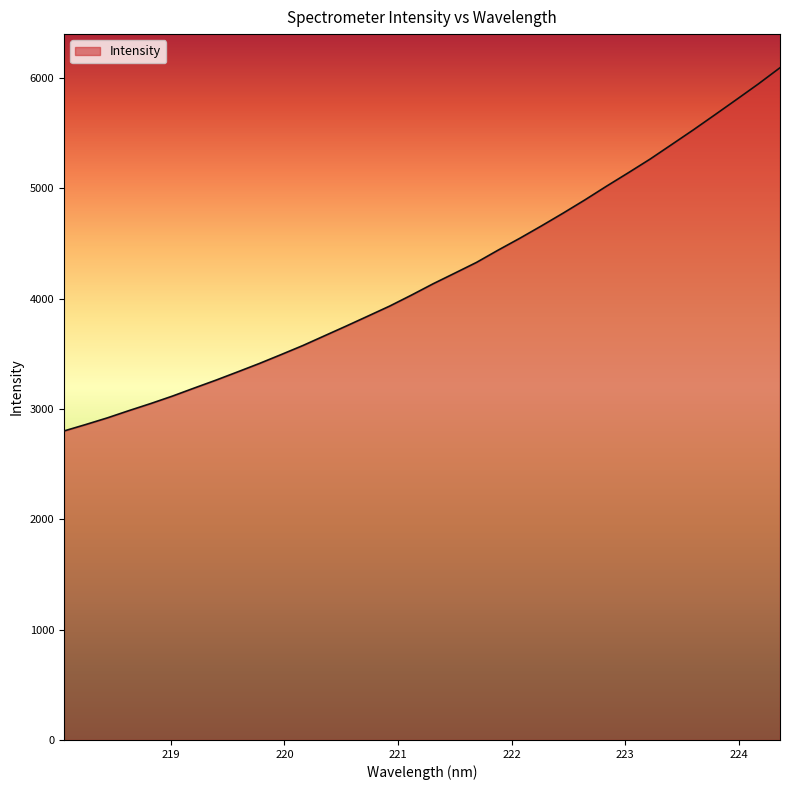

What is the smallest value displayed?

2800.2